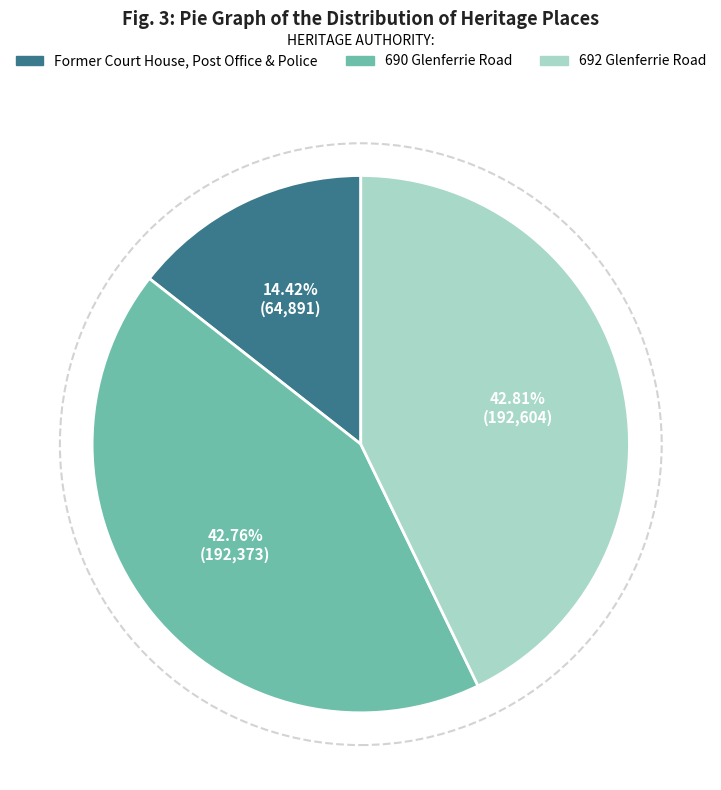

To the nearest percent, what percentage of the pie is Former Court House, Post Office & Police?

14%